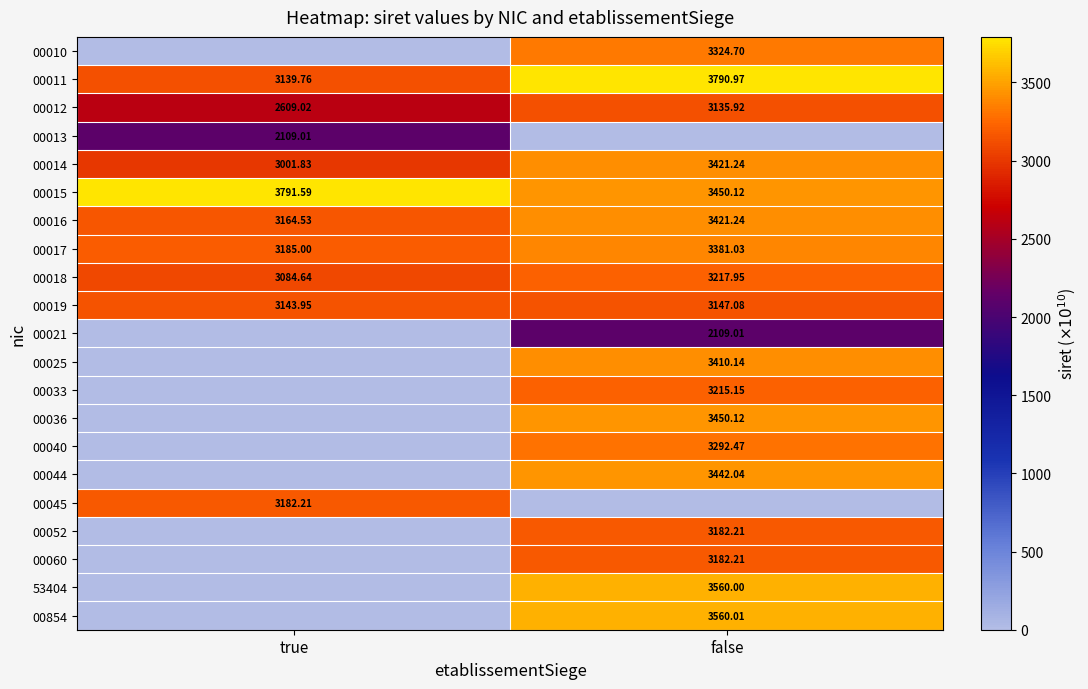

Is it true that 00018 equals 5734.5 at false?

False